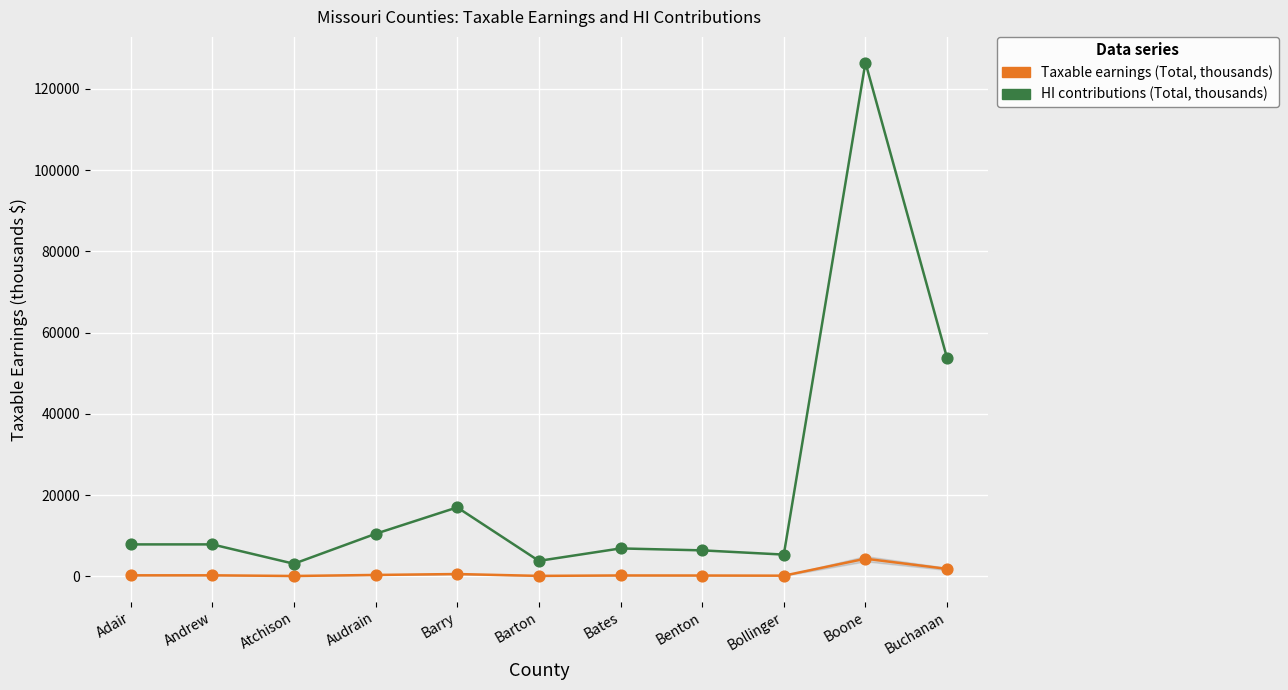

At how many categories does at least one series exceed 97642?

1